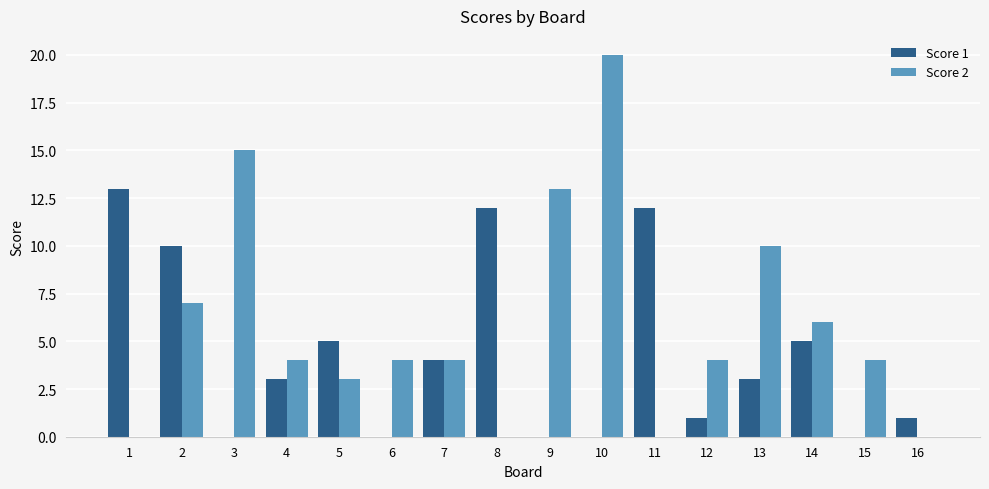

Are the bars grouped side by side (vs. stacked)?

Yes